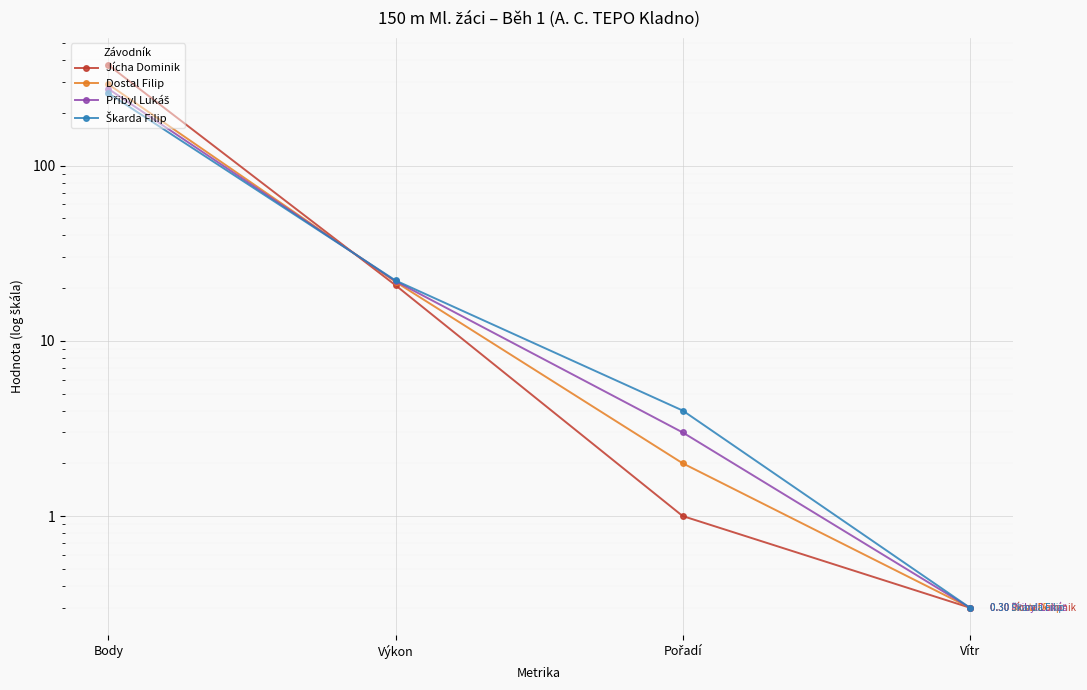

How many intersections are there between Přibyl Lukáš and Škarda Filip?

1